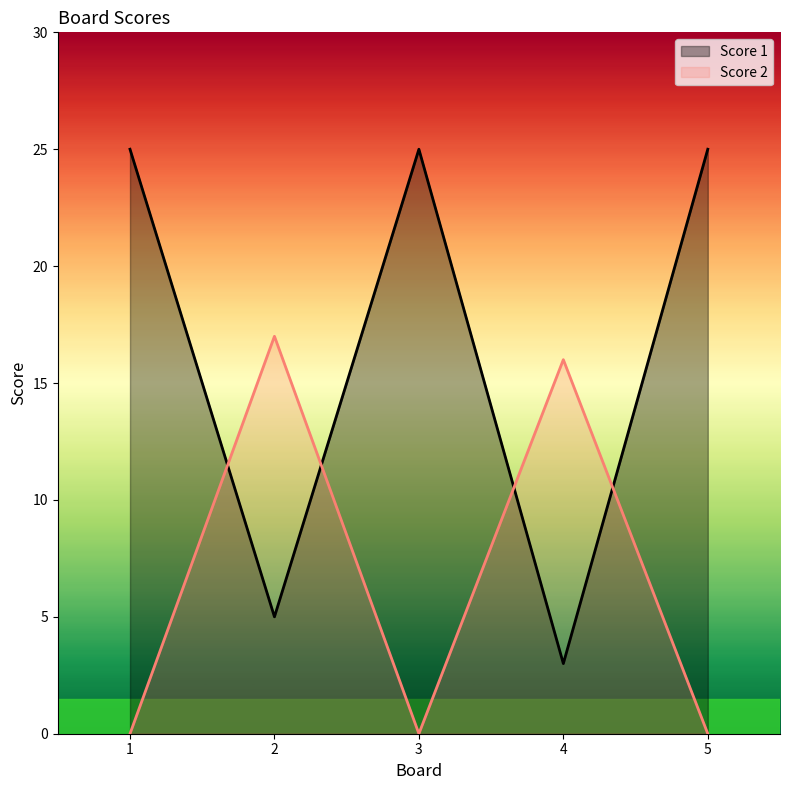

What is the total value across all series at 5?

25